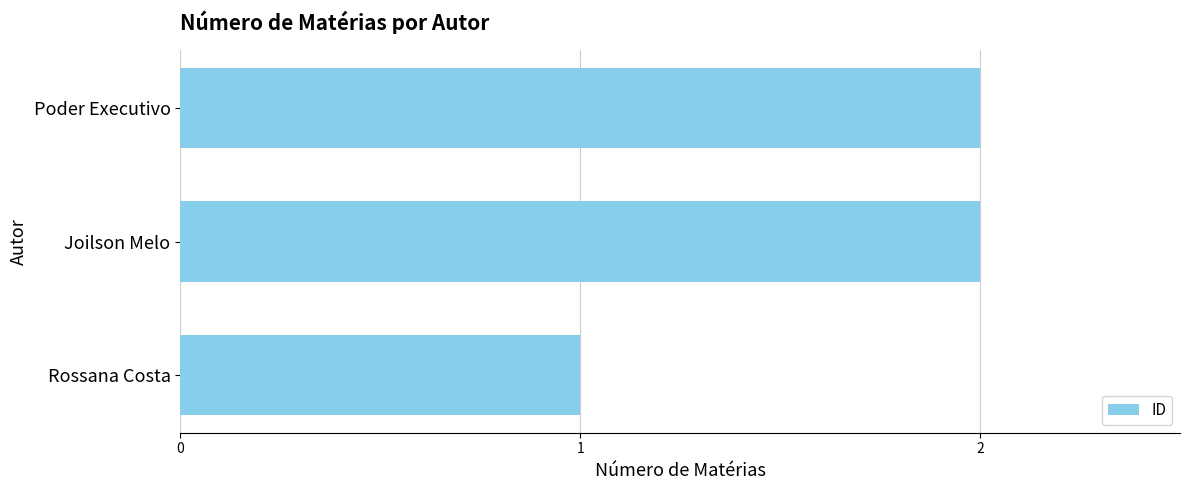

Which label corresponds to the smallest value in the chart?

Rossana Costa